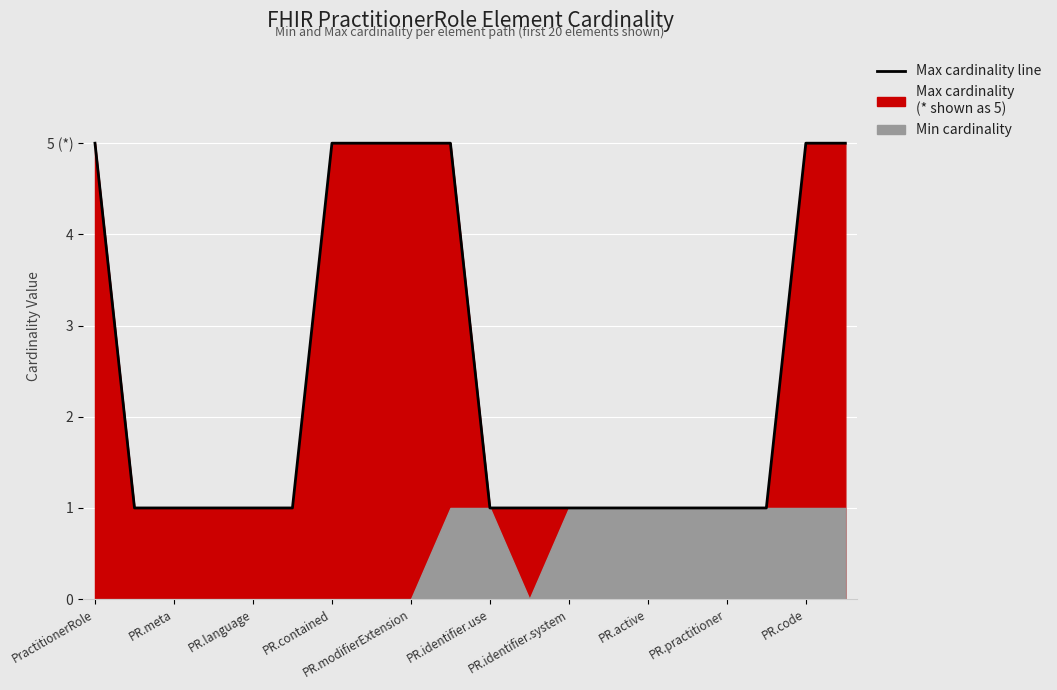

The chart shows a value of 1 at PR.modifierExtension. True or false?

False